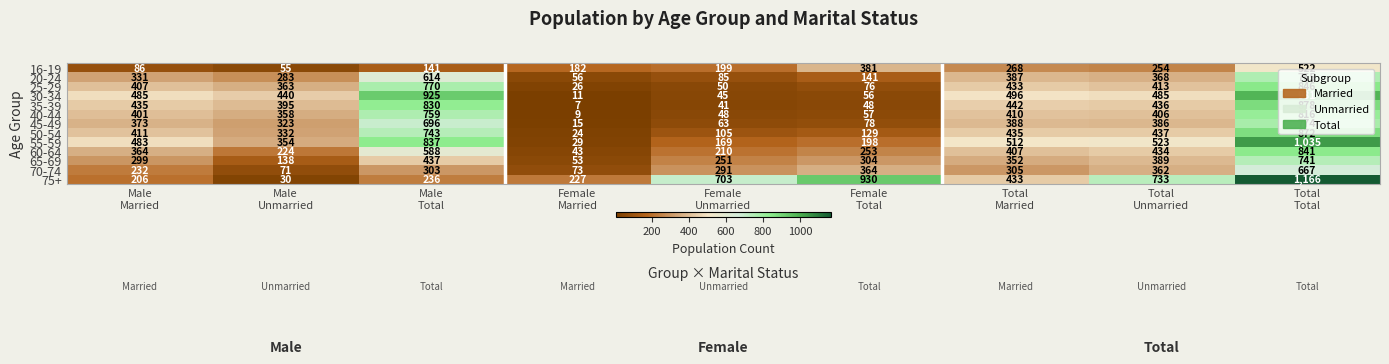

List the series in order of their peak value, lowest first.

16-19, 70-74, 65-69, 20-24, 45-49, 40-44, 60-64, 25-29, 50-54, 35-39, 30-34, 55-59, 75+